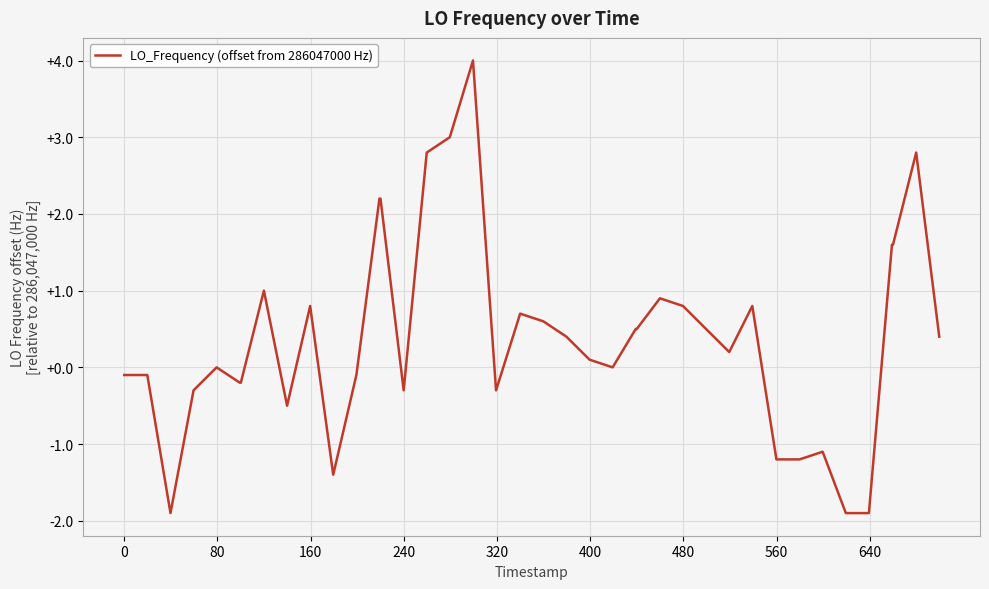

How many lines are shown in the chart?

1